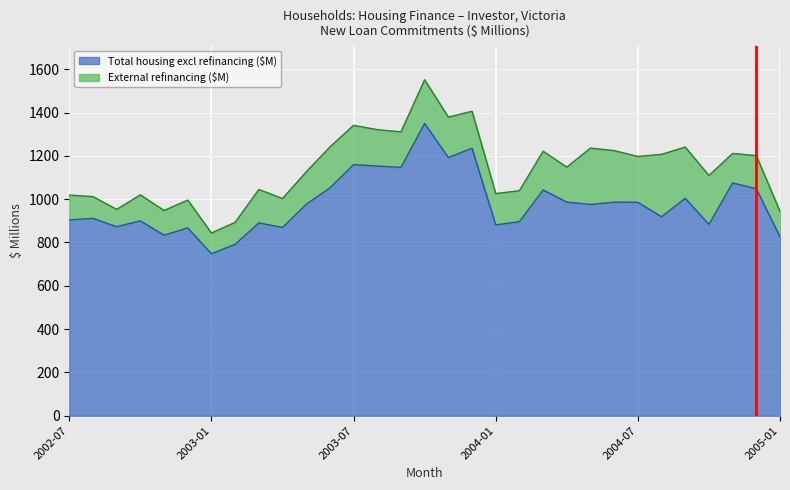

How many points are higher than both their immediate neighbors (excluding endpoints)?

11